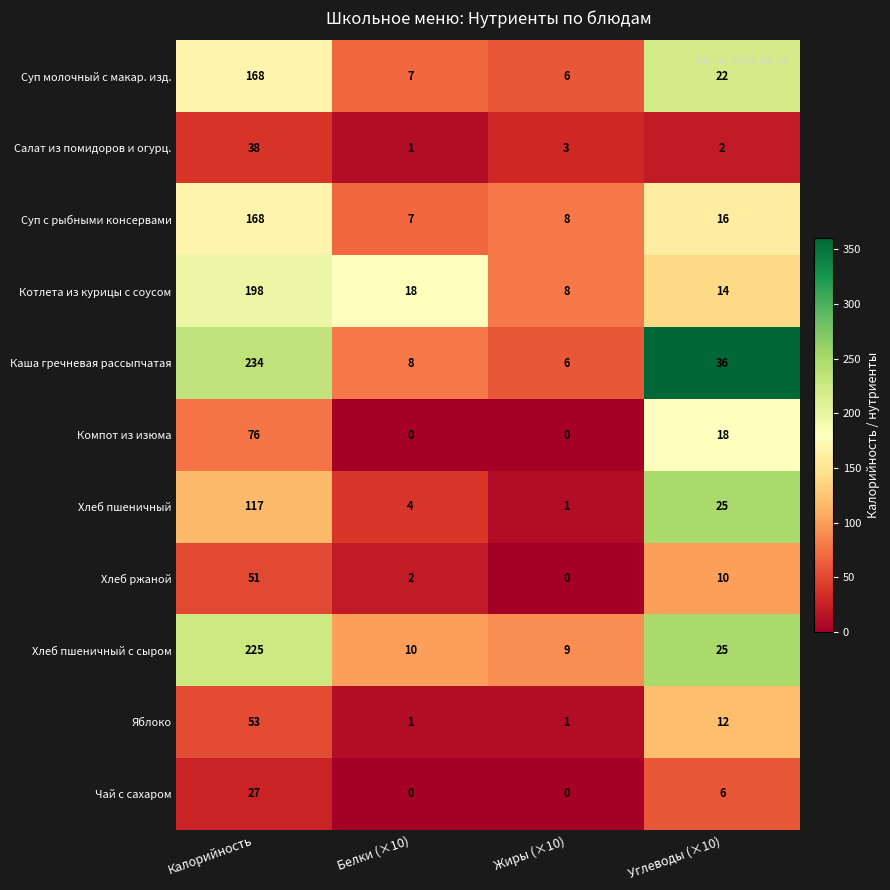

List the labels in order of Суп молочный с макар. изд. value, largest first.

Калорийность, Углеводы (×10), Белки (×10), Жиры (×10)